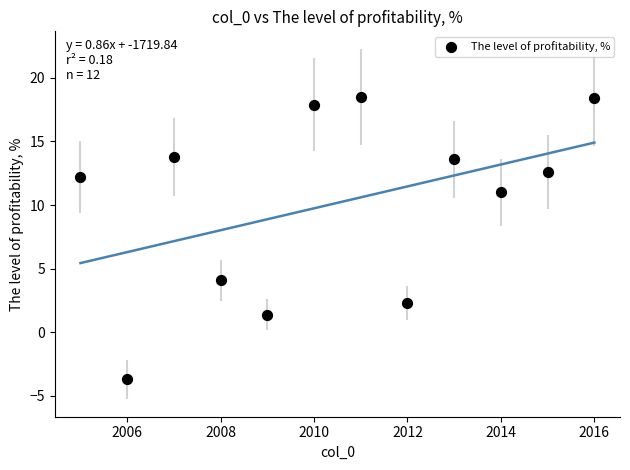

What Y value in the scatter plot is closest to 7?

4.1